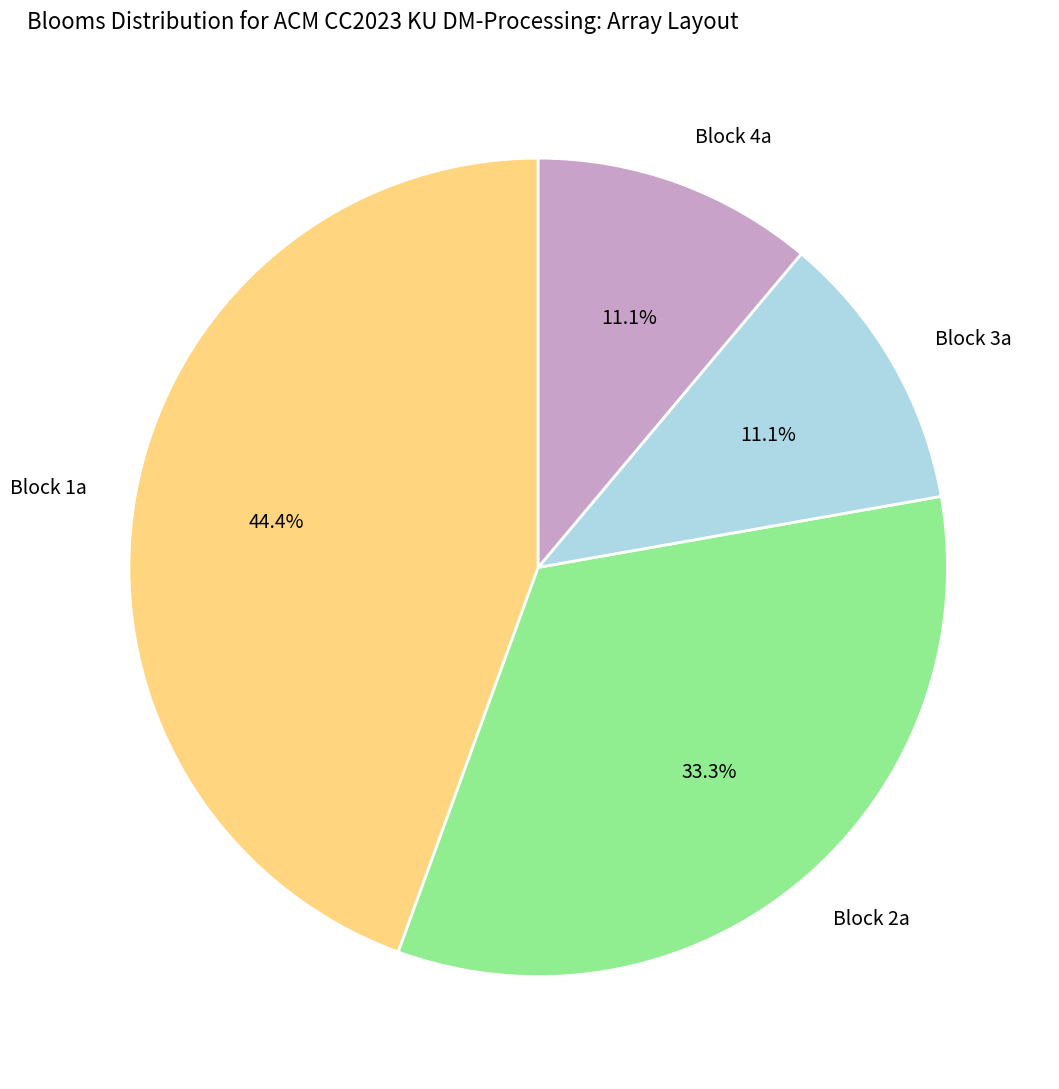

Approximately how many times larger is the value at Block 3a compared to Block 2a?

0.3